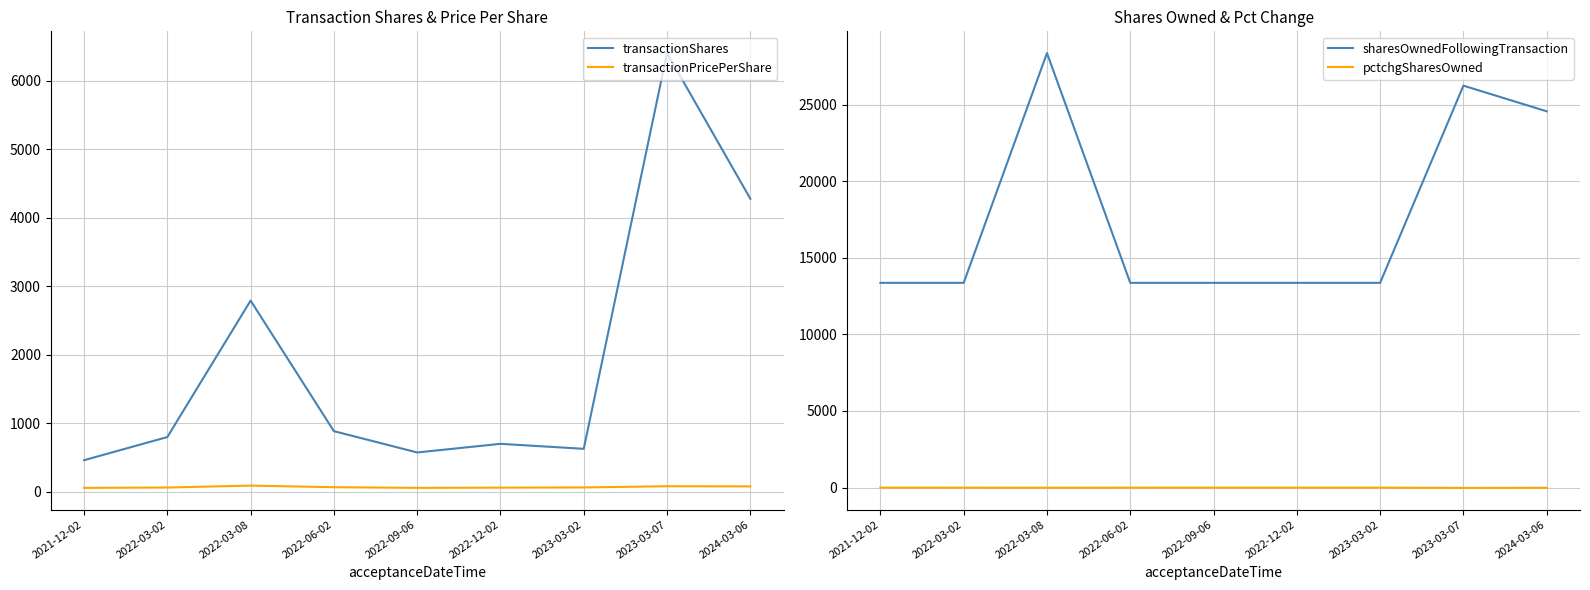

At which label does transactionShares first exceed 797?

2022-03-08